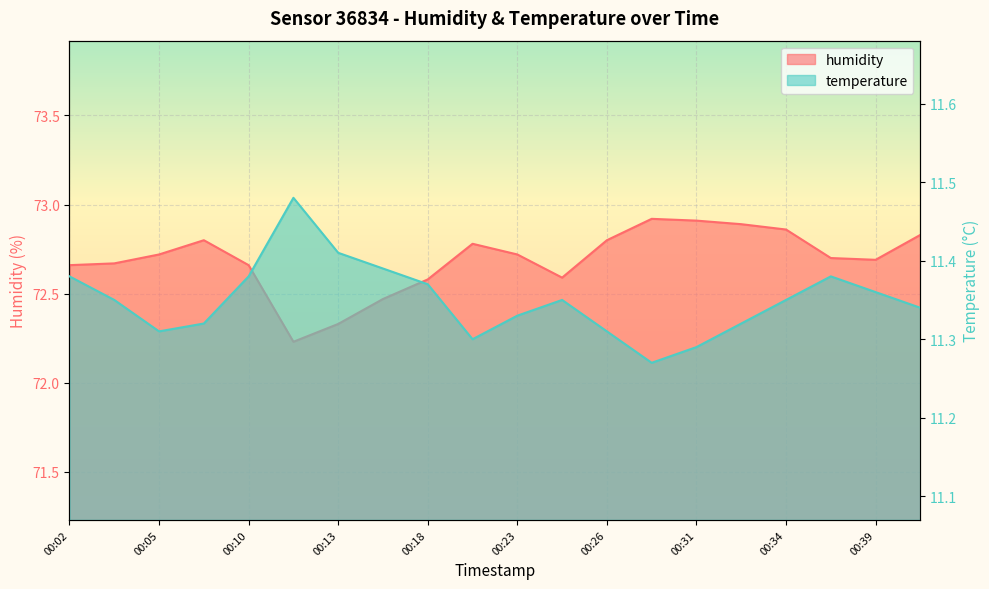

In humidity, how many points are higher than both neighbors (excluding endpoints)?

3